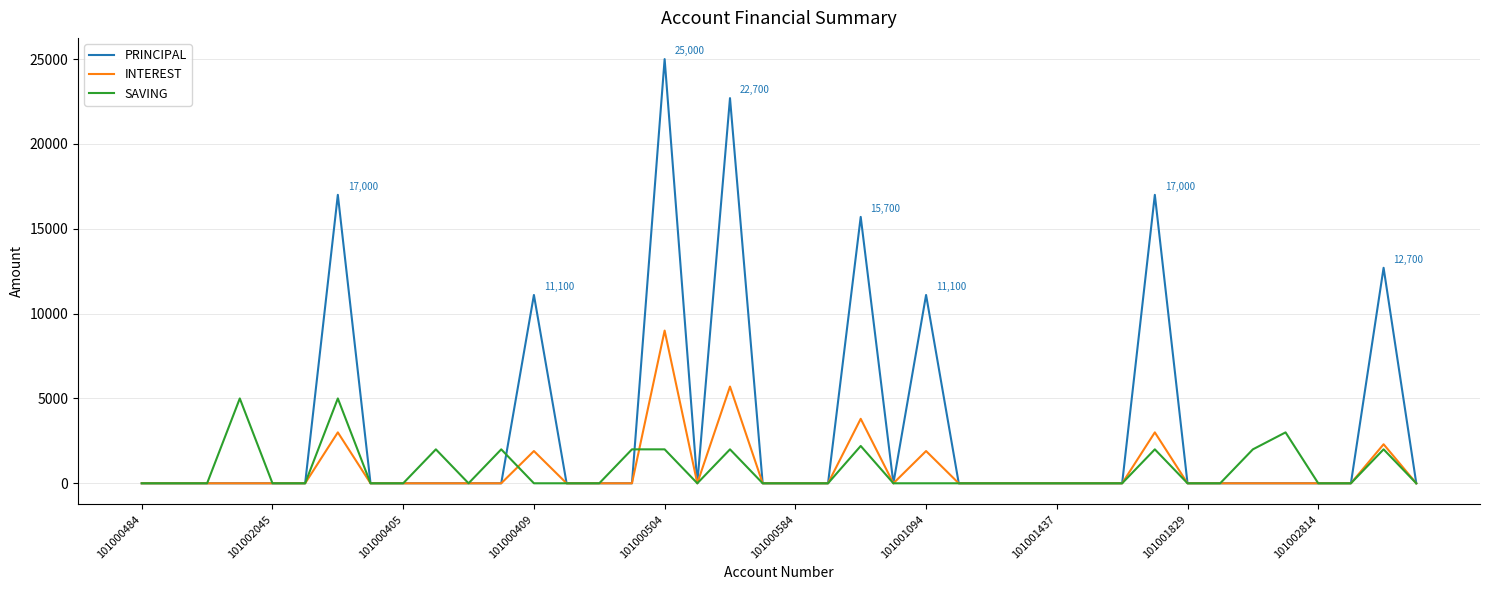

Reading right to left, what are all the values shown in this chart?

PRINCIPAL: 0	12700	0	0	0	0	0	0	17000	0	0	0	0	0	0	11100	0	15700	0	0	0	22700	0	25000	0	0	0	11100	0	0	0	0	0	17000	0	0	0	0	0	0
INTEREST: 0	2300	0	0	0	0	0	0	3000	0	0	0	0	0	0	1900	0	3800	0	0	0	5700	0	9000	0	0	0	1900	0	0	0	0	0	3000	0	0	0	0	0	0
SAVING: 0	2000	0	0	3000	2000	0	0	2000	0	0	0	0	0	0	0	0	2200	0	0	0	2000	0	2000	2000	0	0	0	2000	0	2000	0	0	5000	0	0	5000	0	0	0